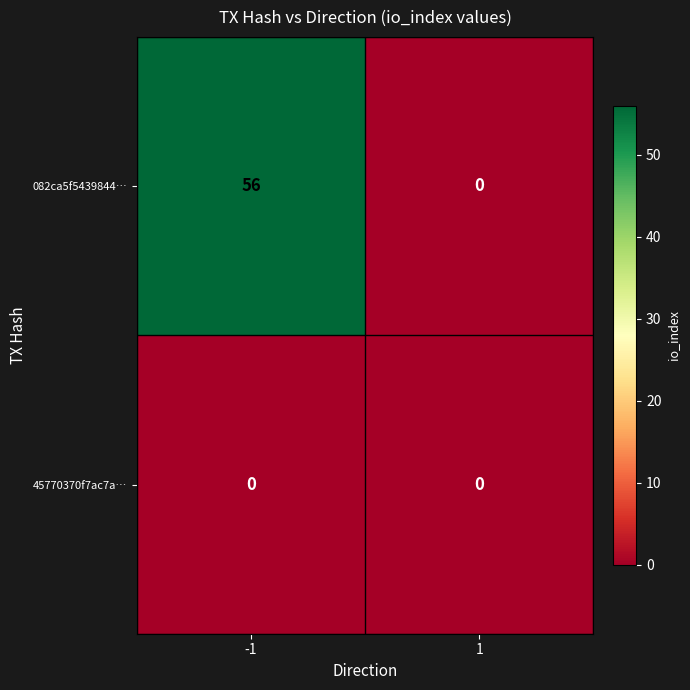

What is the maximum value shown in the chart?

56